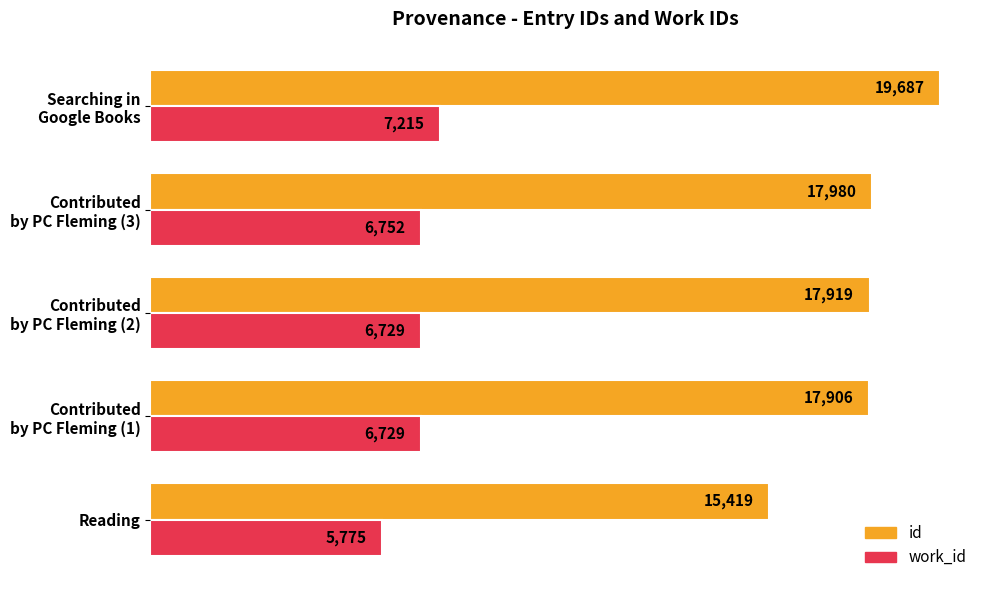

What are all the series names shown in the legend?

id, work_id